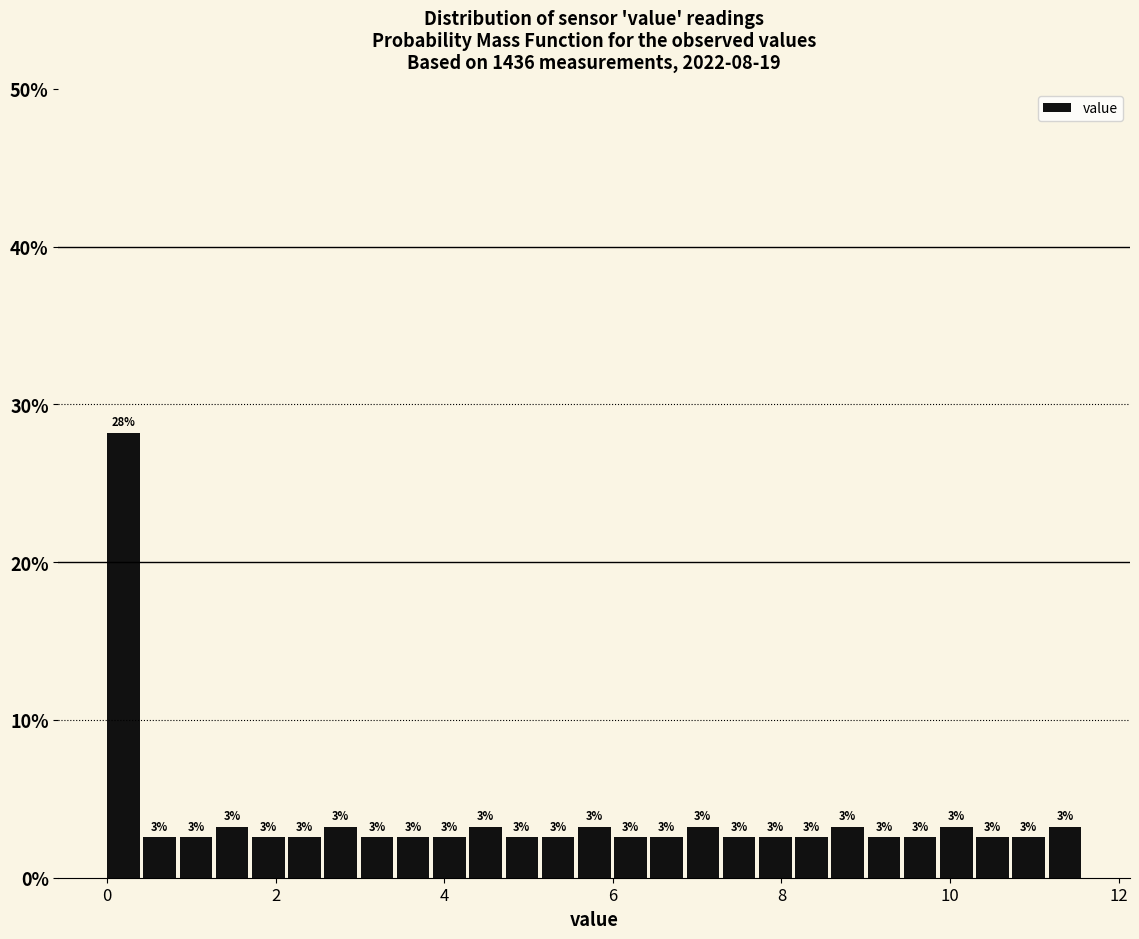

Around what value on the x-axis is the tallest bar? Give the approximate position of its centre, as read against the axis.

0.2